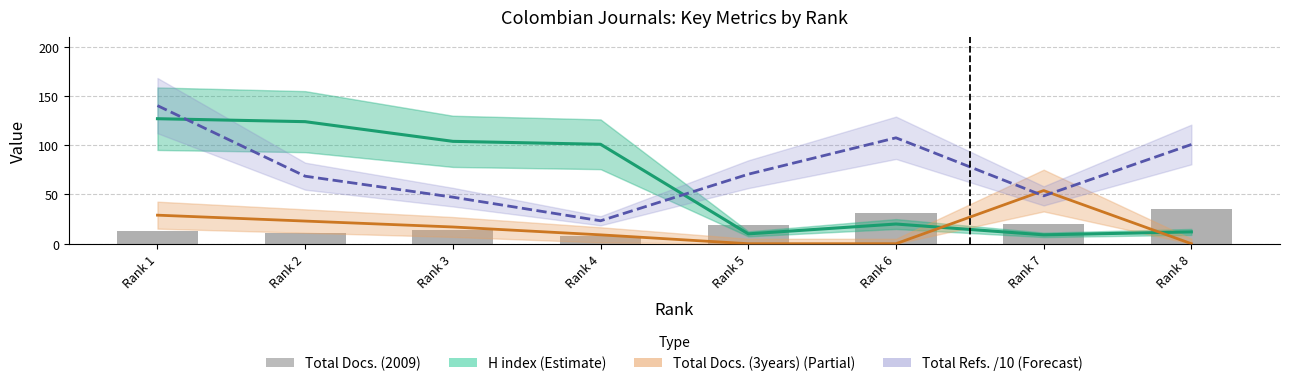

Where is Total Refs. /10 (Forecast) nearest to the value 81?

Rank 5